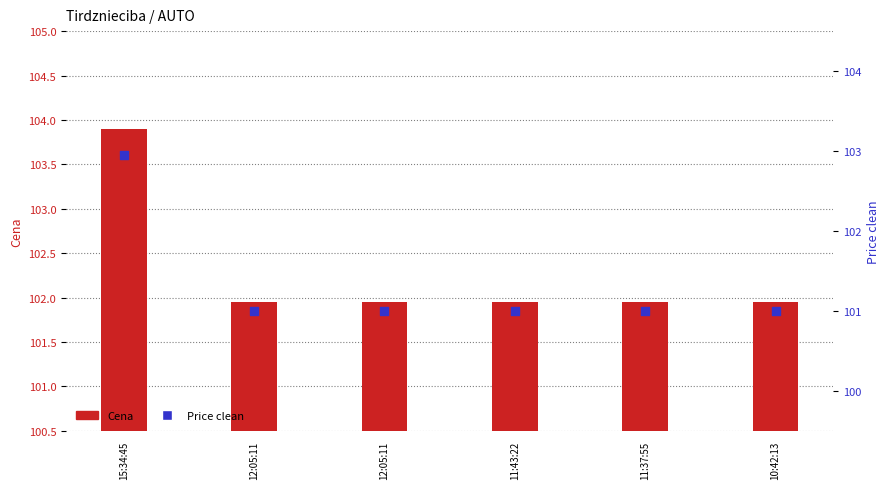

Which series has the largest Y range (max minus min)?

Cena